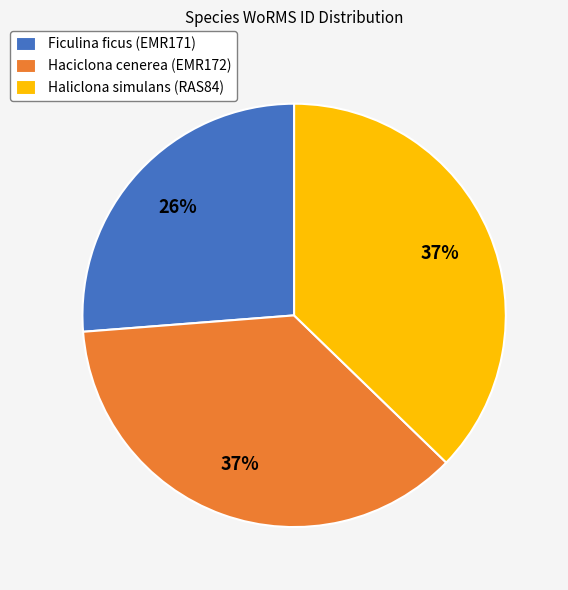

Which has a higher value, Haciclona cenerea (EMR172) or Ficulina ficus (EMR171)?

Haciclona cenerea (EMR172)